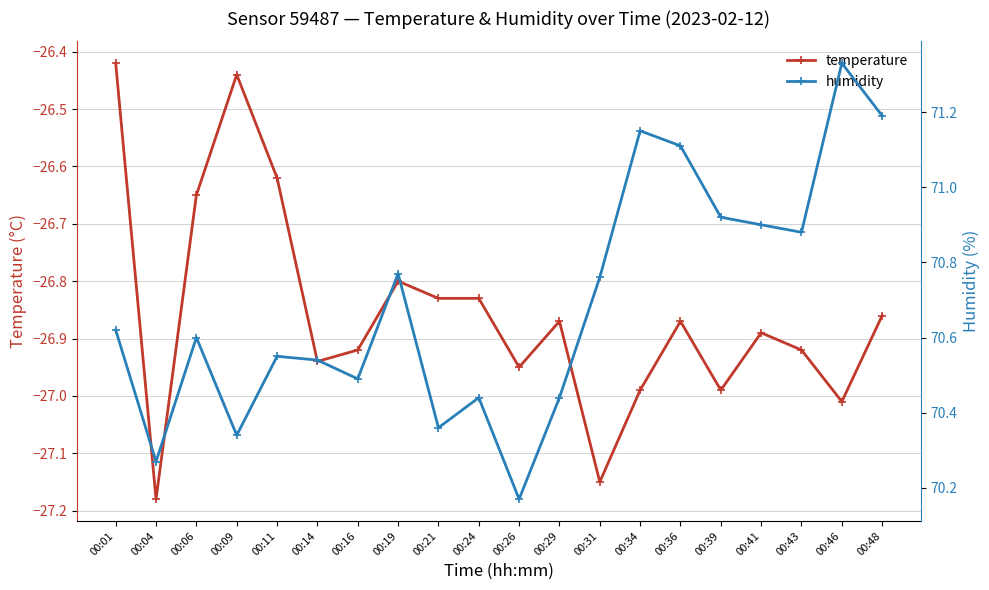

List the labels in order of temperature value, smallest first.

00:04, 00:31, 00:46, 00:34, 00:39, 00:26, 00:14, 00:16, 00:43, 00:41, 00:29, 00:36, 00:48, 00:21, 00:24, 00:19, 00:06, 00:11, 00:09, 00:01